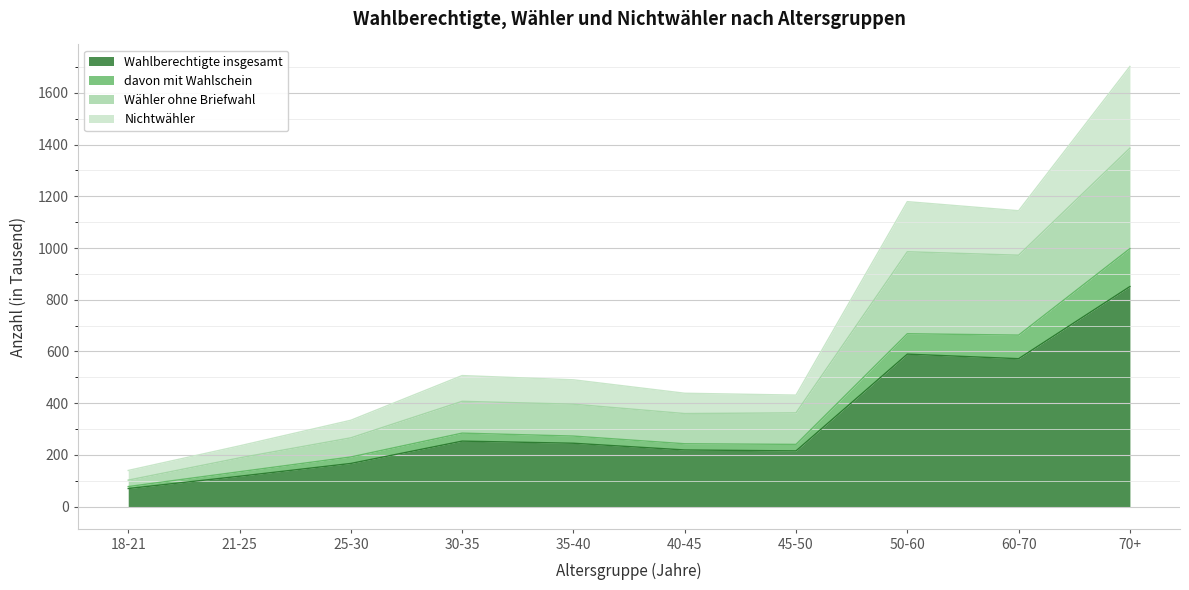

How many data points in Wähler ohne Briefwahl are less than 396?

5